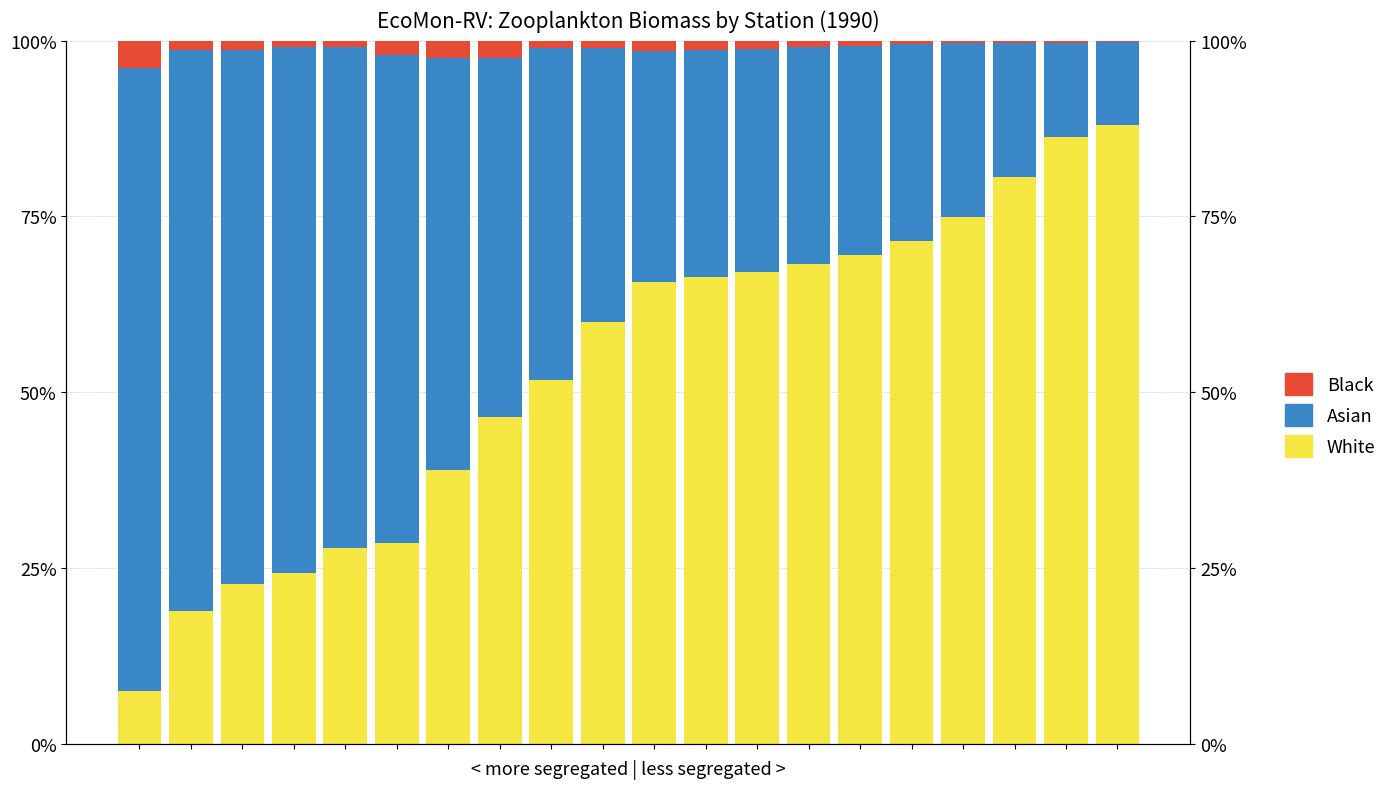

Which category has the lowest value across all series?

19